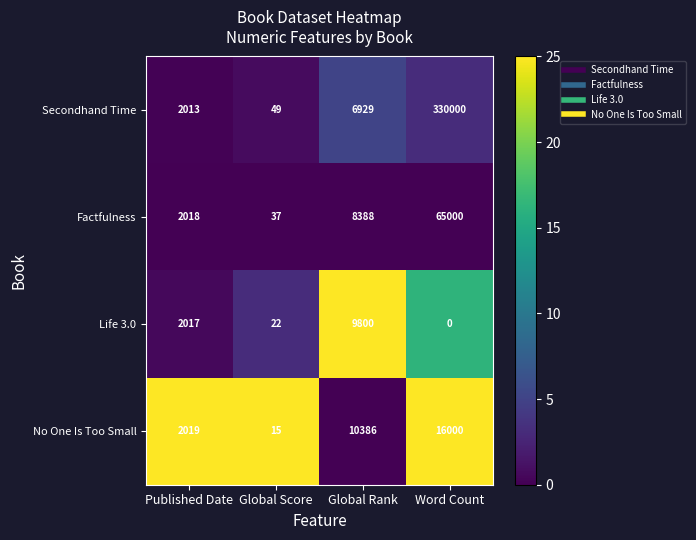

Which series has the largest range (max minus min)?

Secondhand Time